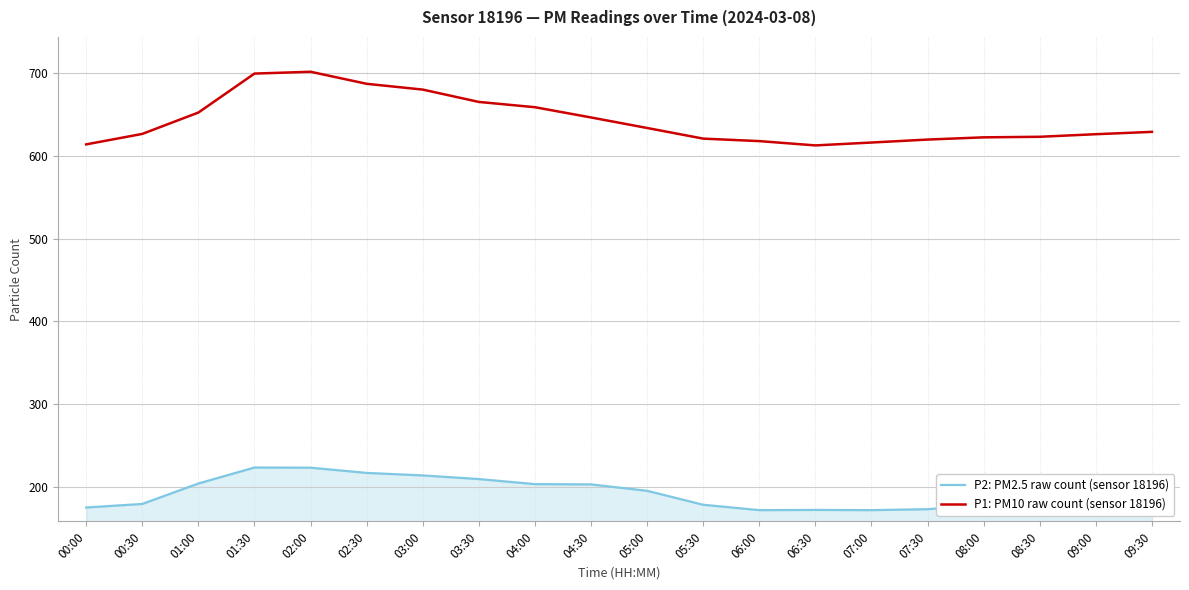

True or false: P2: PM2.5 raw count (sensor 18196) and P1: PM10 raw count (sensor 18196) cross at least once.

False